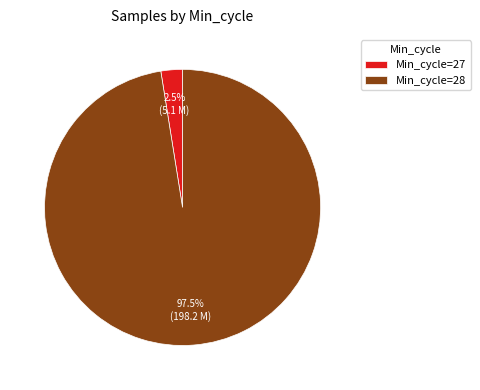

Which category has the smallest portion of the pie?

Min_cycle=27